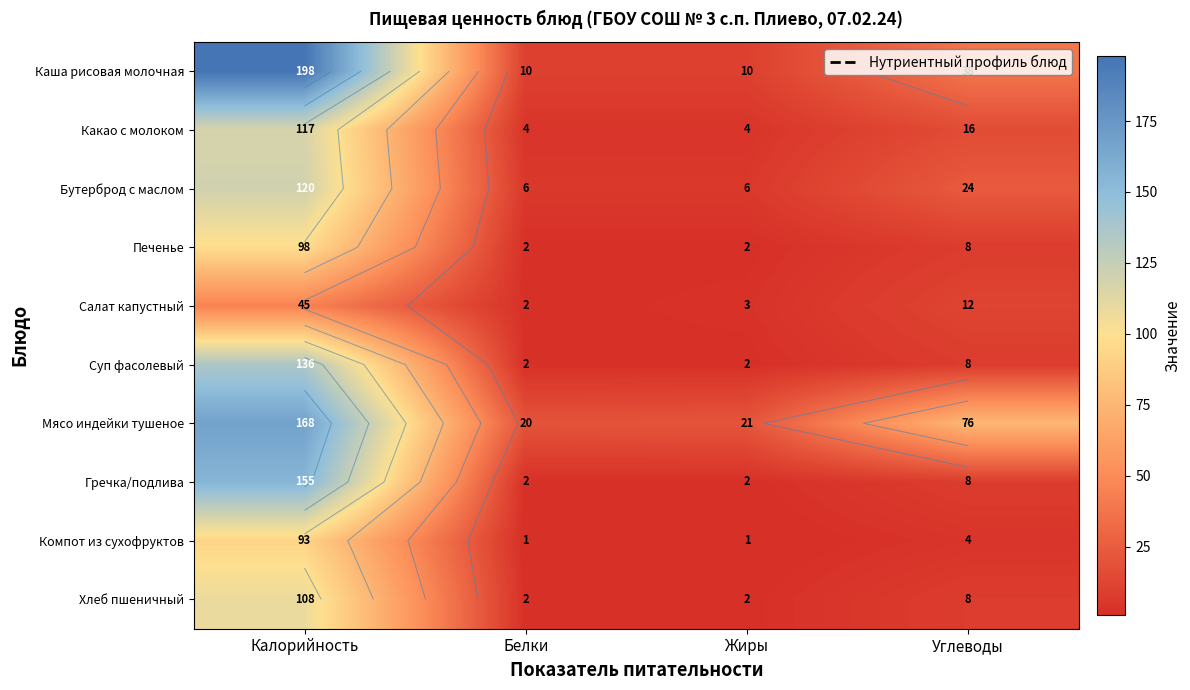

What is the difference between the Бутерброд с маслом values at Углеводы and Жиры?

18